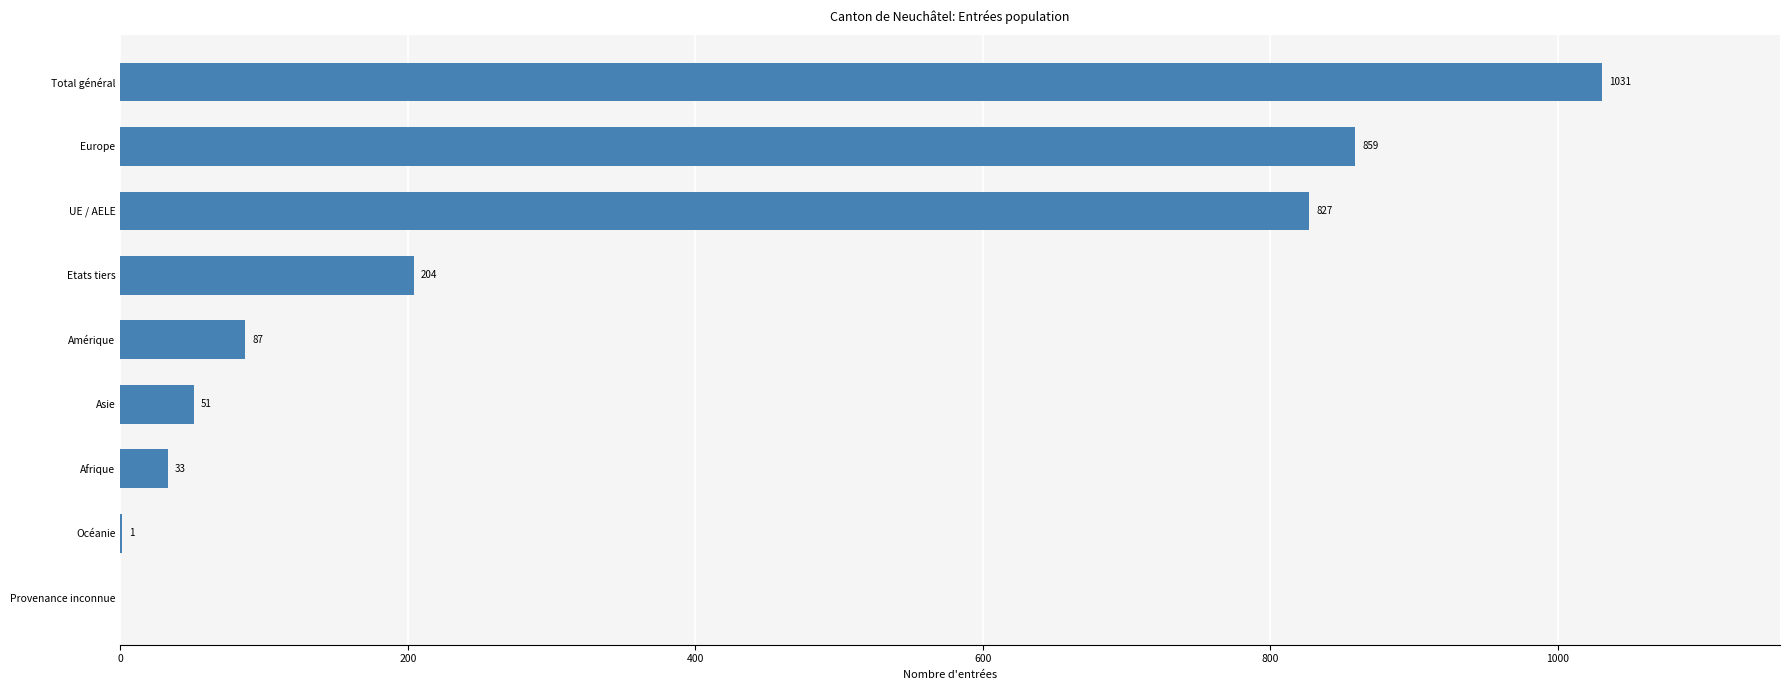

What is the sum of the values at Afrique and Asie?

84